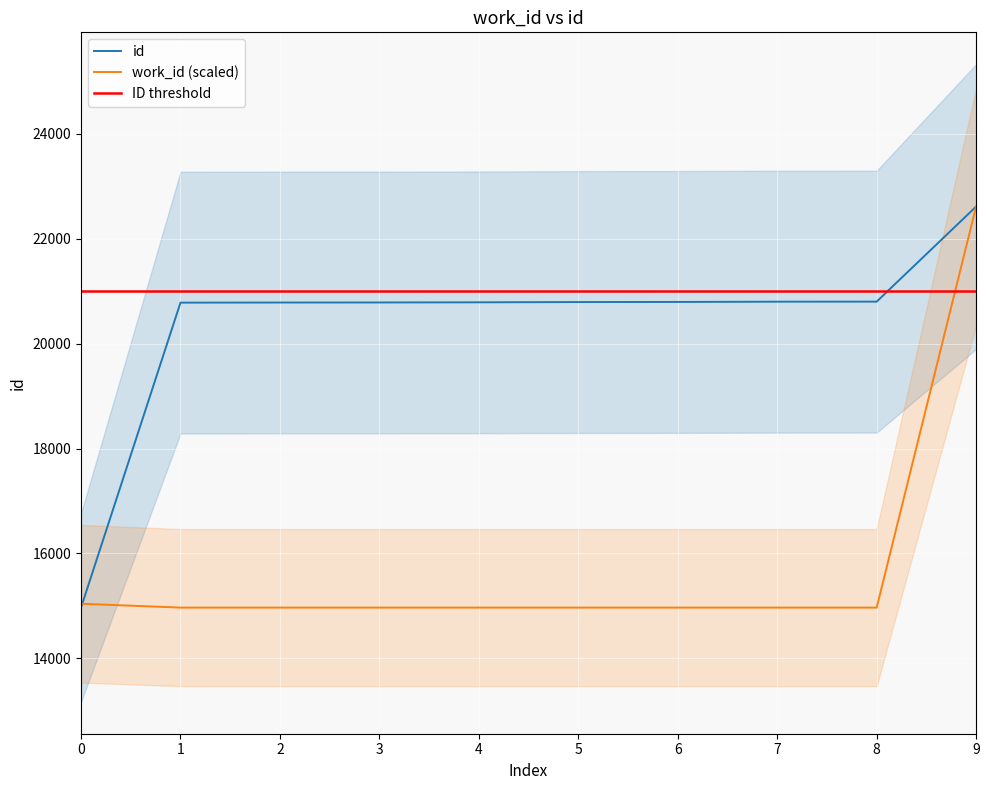

What is the difference between the maximum and minimum values in the work_id series?

7644.0